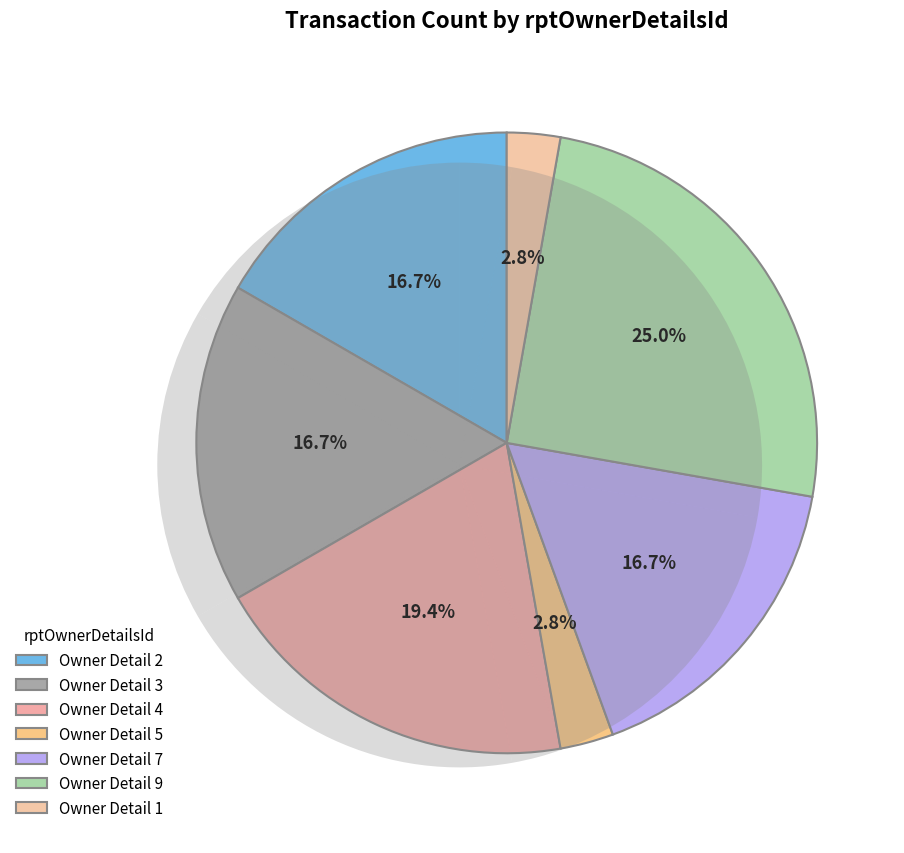

Is the sum of rptOwnerDetailsId 5 and rptOwnerDetailsId 1 greater than half?

No